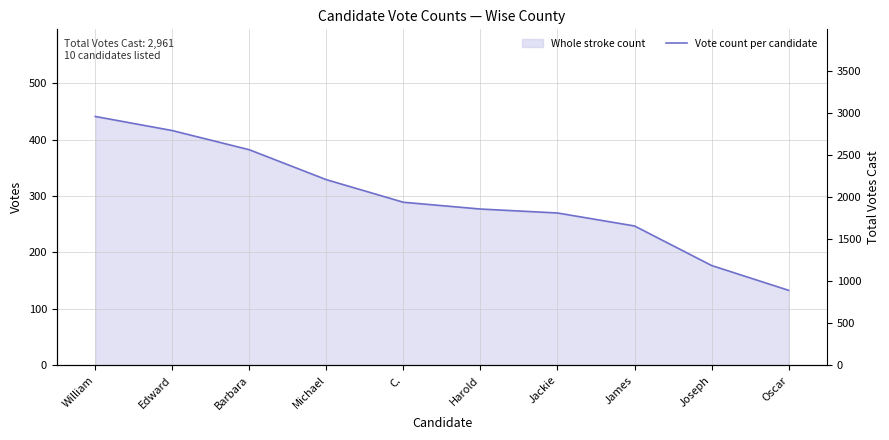

Where does the data first go above 289?

William